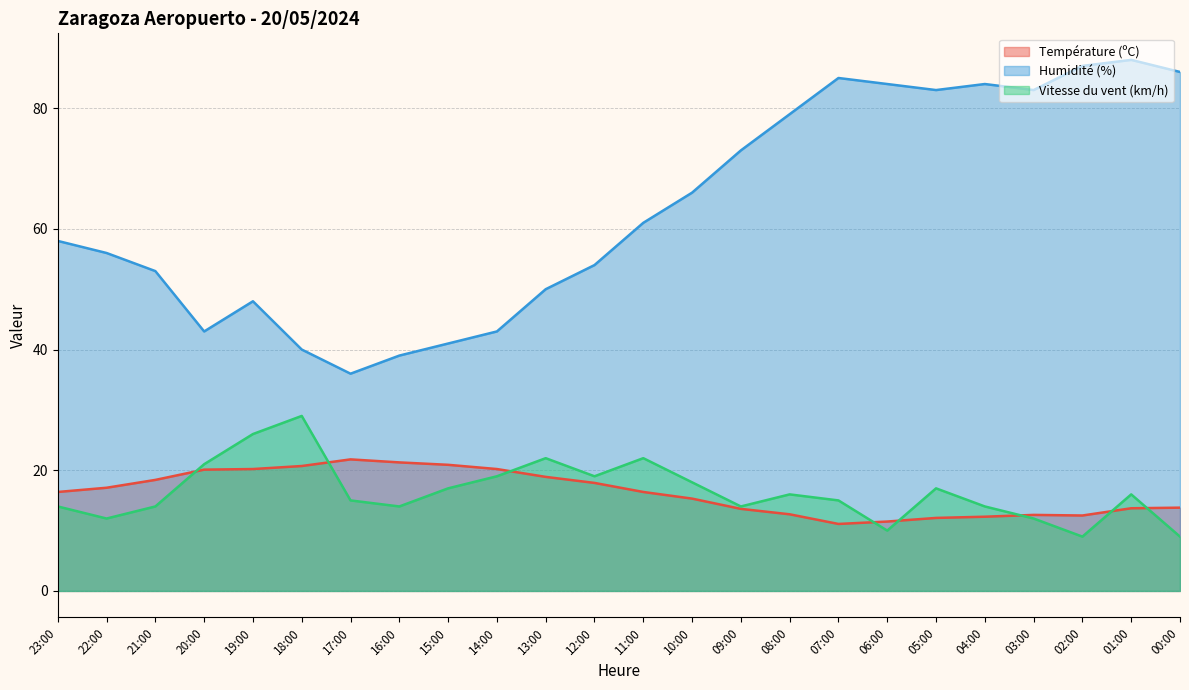

How many distinct data groups are displayed?

3